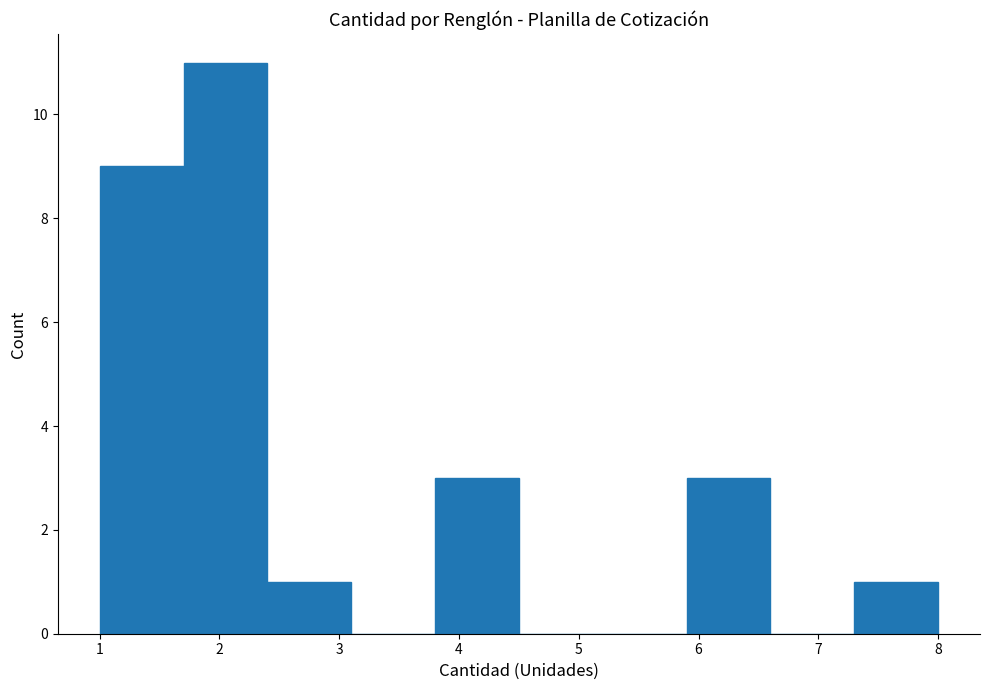

Over which range of the x-axis is the bar tallest?

1.7 to 2.4